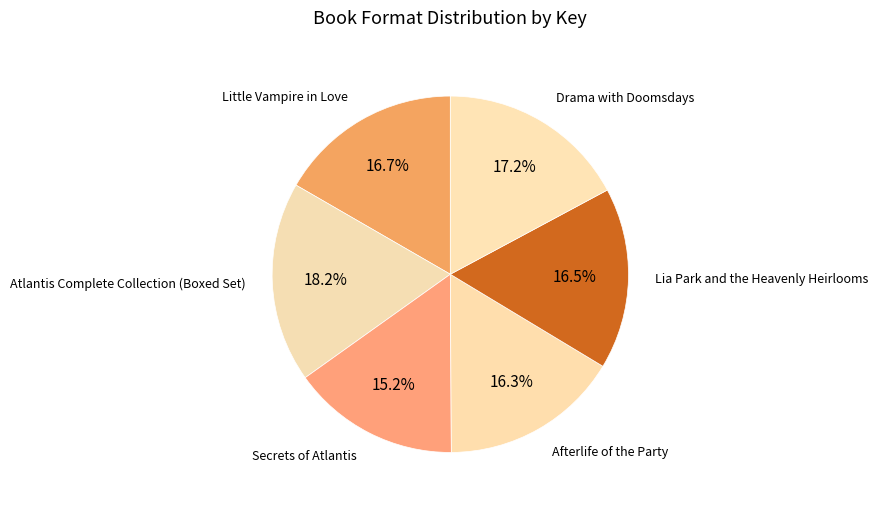

What portion of the pie excludes Afterlife of the Party?

83.7%